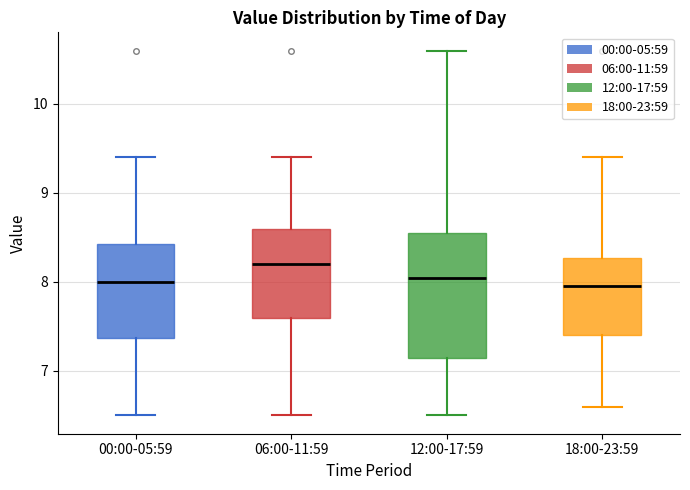

Where is the upper edge of the box for 18:00-23:59 on the y-axis? The values are not printed on the chart, so give them approximately, as read against the axis.

8.3